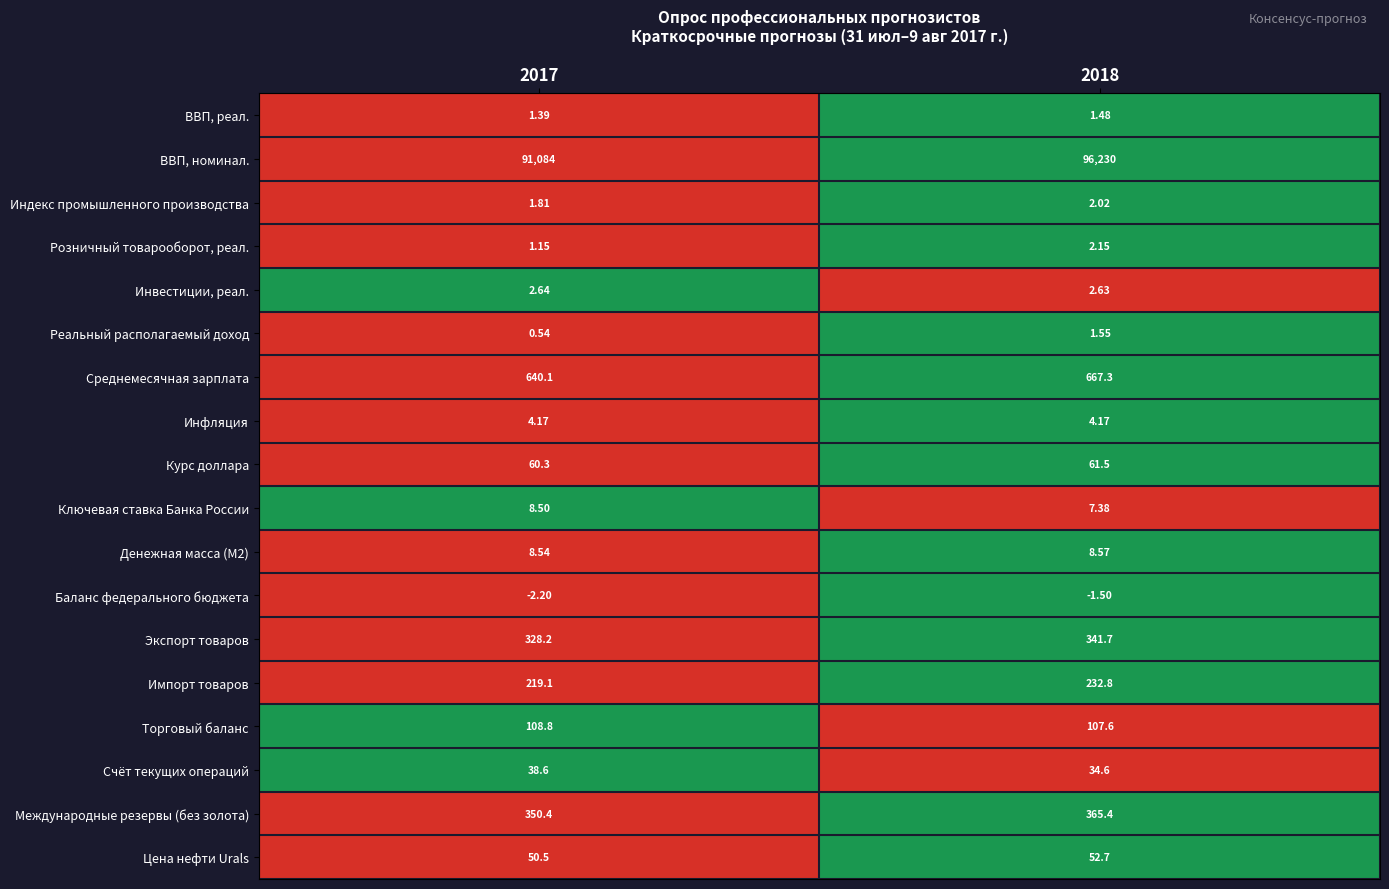

Which series has the largest total across all categories?

ВВП, номинал.